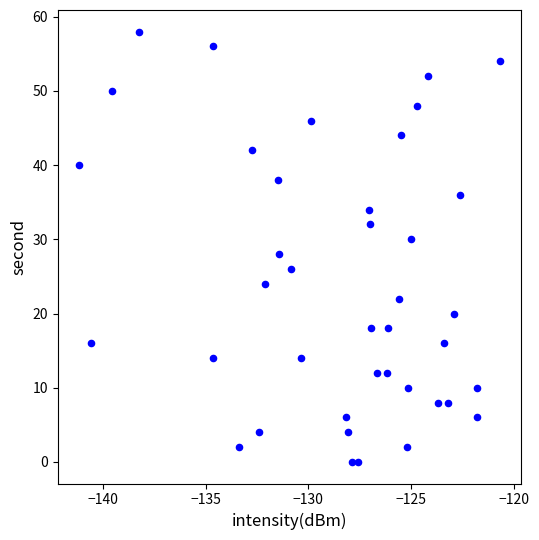

What is the range of Y values (max minus min)?

58